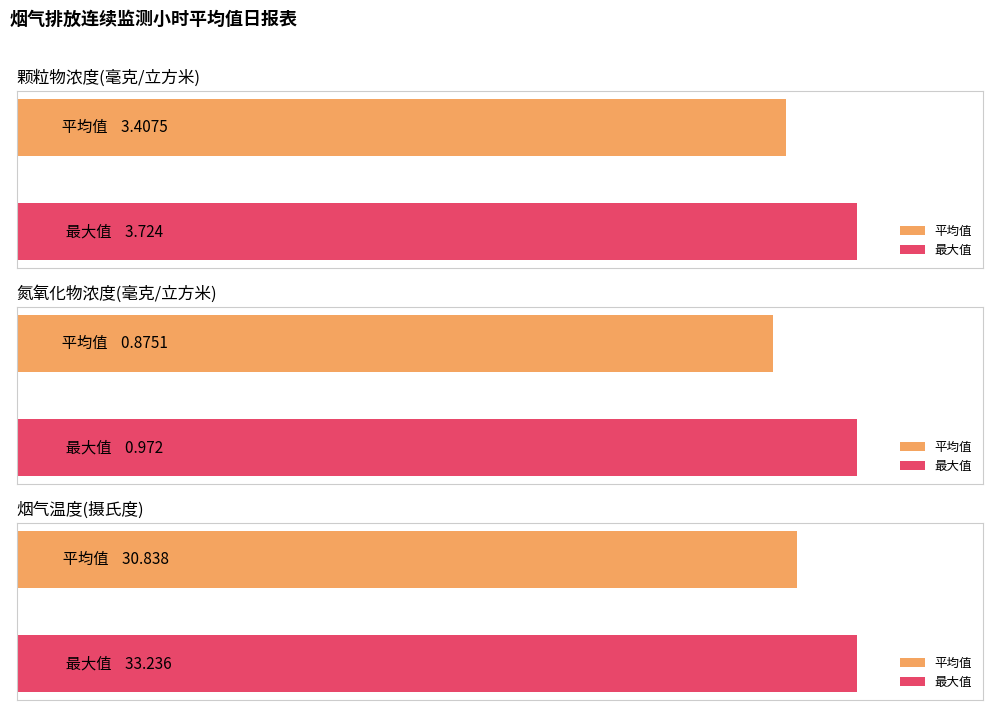

Does the chart contain any negative values?

No